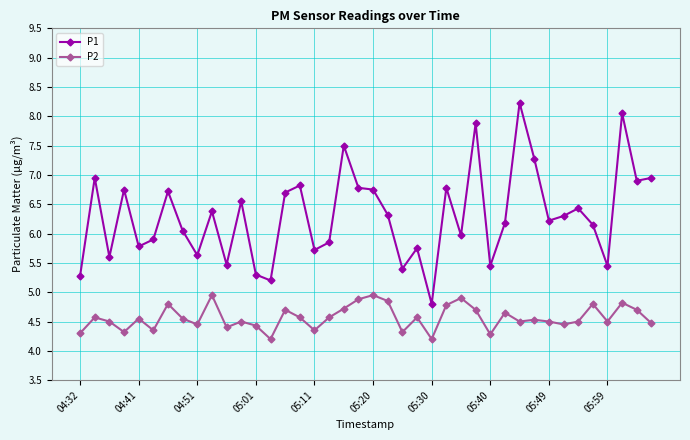

True or false: P1 has more than 0 points higher than both neighbors.

True